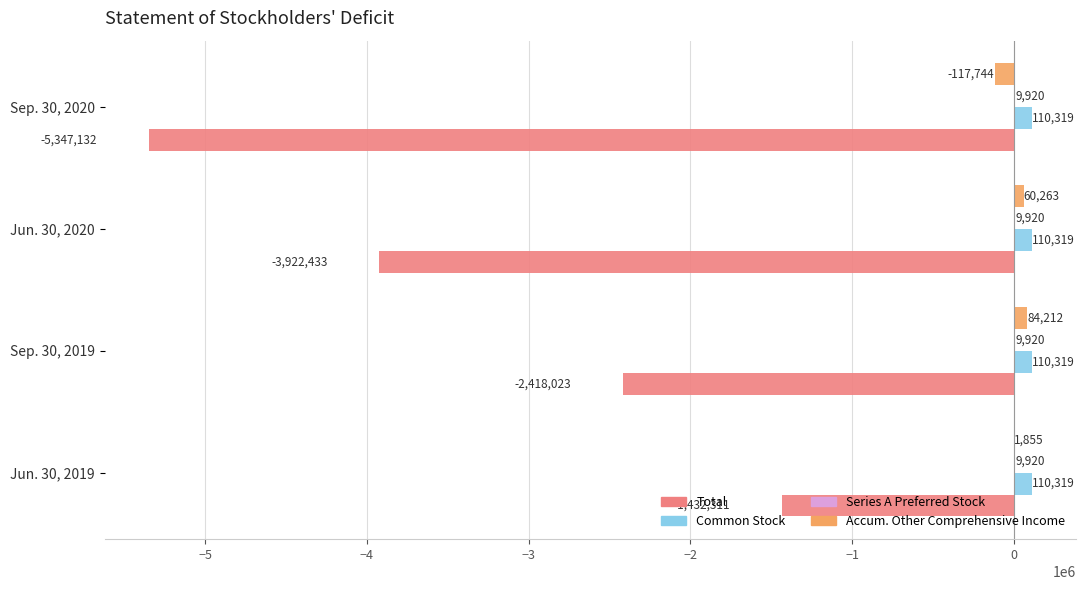

What is the sum of the Accum. Other Comprehensive Income values at Jun. 30, 2020 and Sep. 30, 2019?

144475